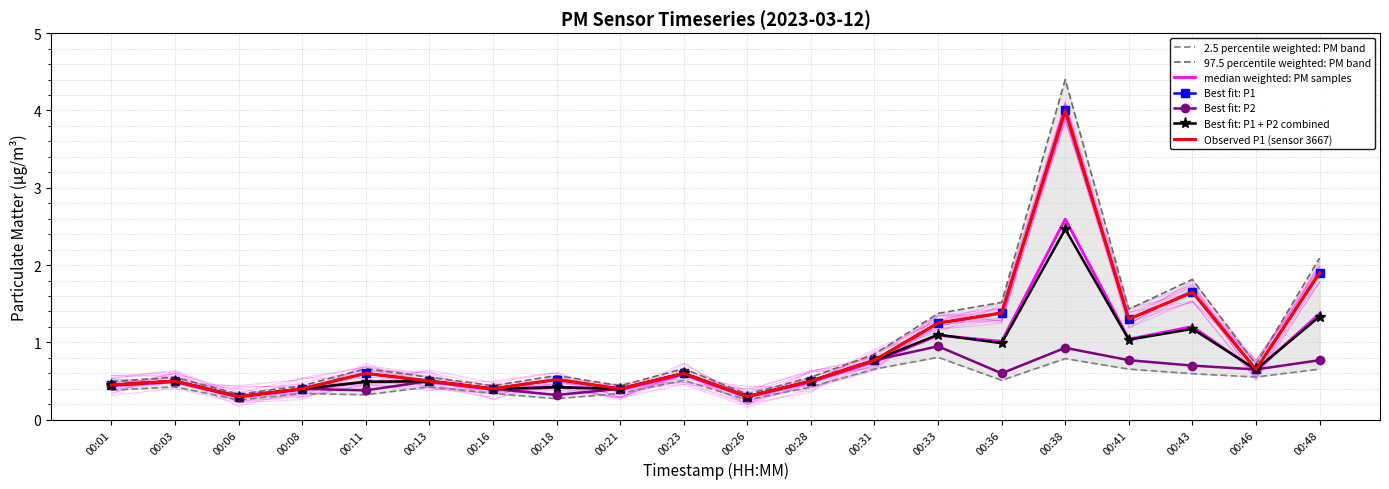

Which category has the lowest value in the P2 series?

00:06